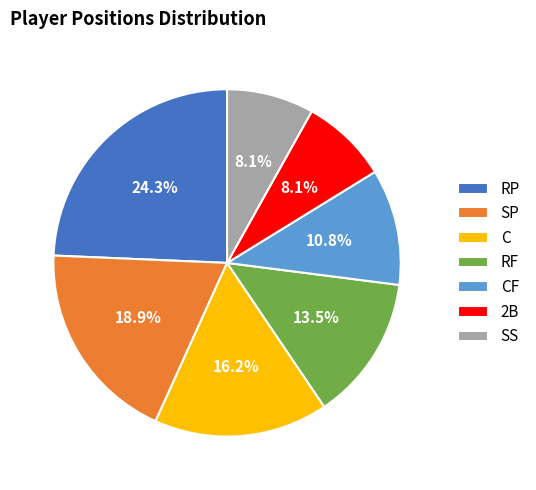

What is the total percentage of SP and 2B?

27.0%